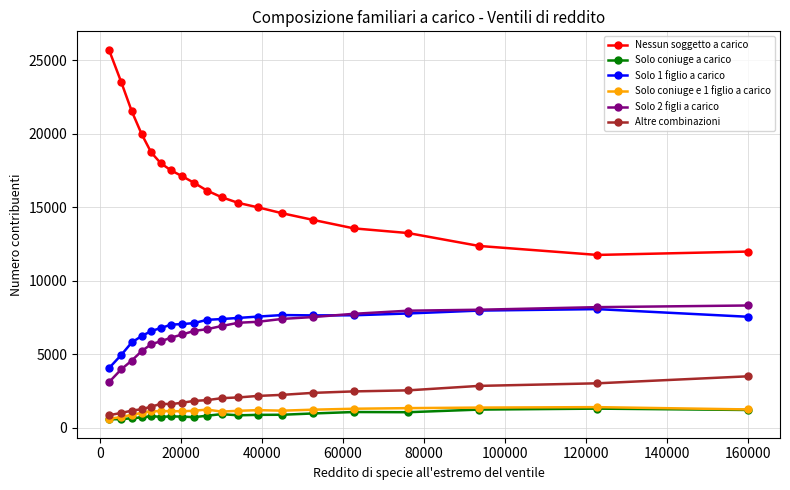

What is the maximum value shown in the chart?

25722